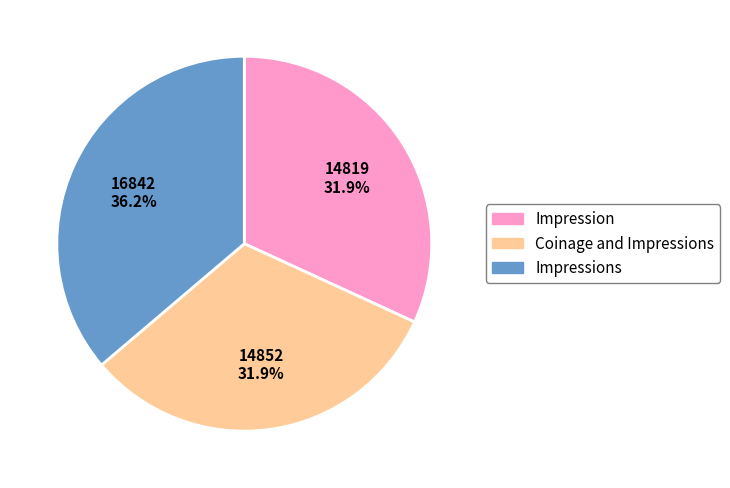

What is the largest slice in the pie chart?

Impressions